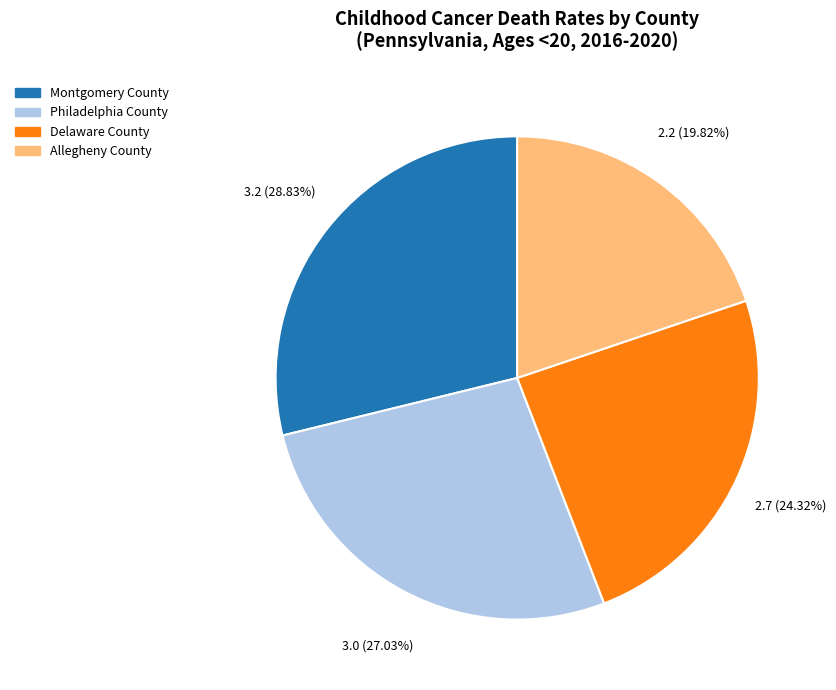

To the nearest percent, what is the combined percentage of Montgomery County and Philadelphia County?

56%